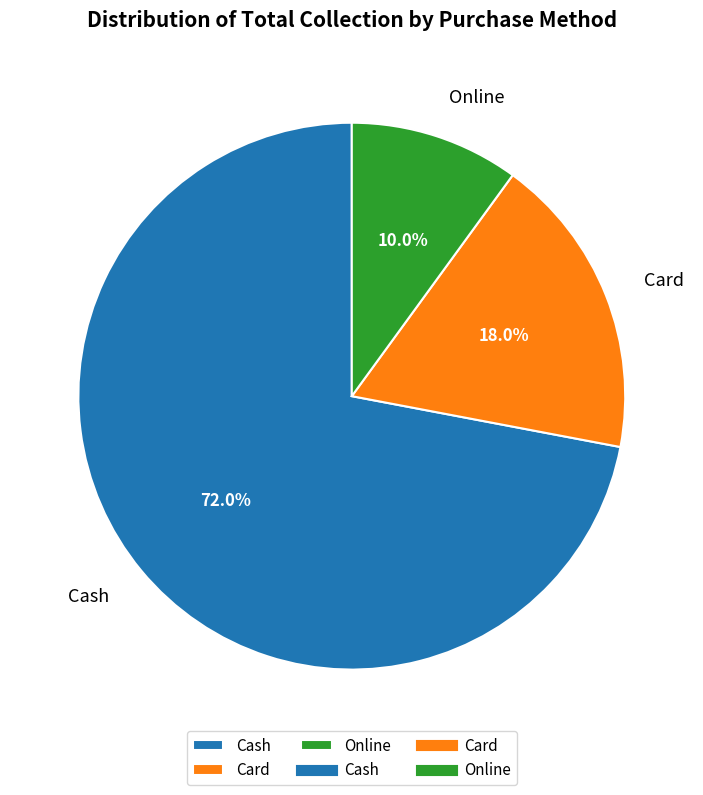

To the nearest percent, what is the difference between the Card and Cash slice percentages?

54%